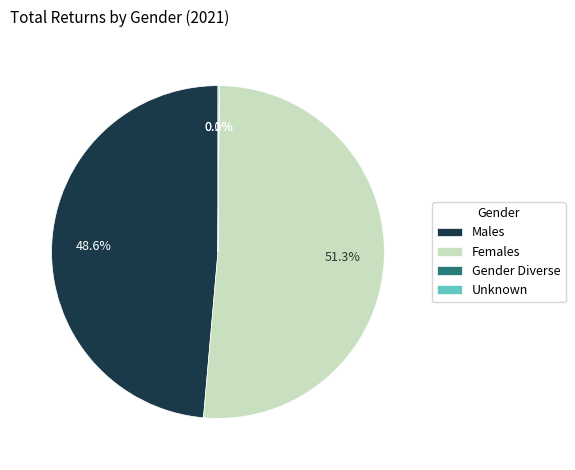

Which slice is the largest?

Females